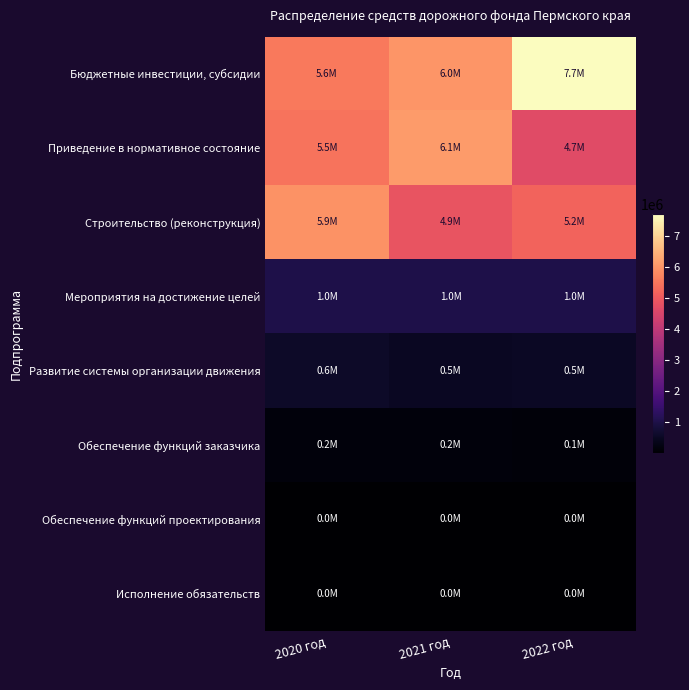

Reading left to right, extract all data points from this chart.

Бюджетные инвестиции, субсидии: 2020 год=5550736.8	2021 год=6006213.4	2022 год=7708041.8
Приведение в нормативное состояние: 2020 год=5453410.9	2021 год=6098678.6	2022 год=4681113.4
Строительство (реконструкция): 2020 год=5942948.4	2021 год=4904445.7	2022 год=5189166.4
Мероприятия на достижение целей: 2020 год=1000000.0	2021 год=1000000.0	2022 год=1000000.0
Развитие системы организации движения: 2020 год=582864.9	2021 год=493711.9	2022 год=516093.7
Обеспечение функций заказчика: 2020 год=170873.9	2021 год=170873.9	2022 год=130873.9
Обеспечение функций проектирования: 2020 год=10225.3	2021 год=1198.3	2022 год=1198.3
Исполнение обязательств: 2020 год=248.8	2021 год=248.9	2022 год=248.9